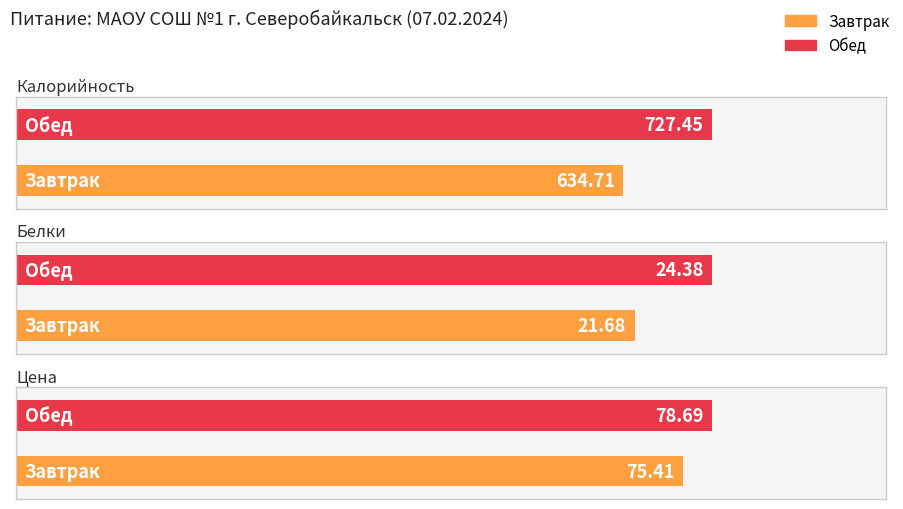

Between Обед and Завтрак, which is larger?

Обед